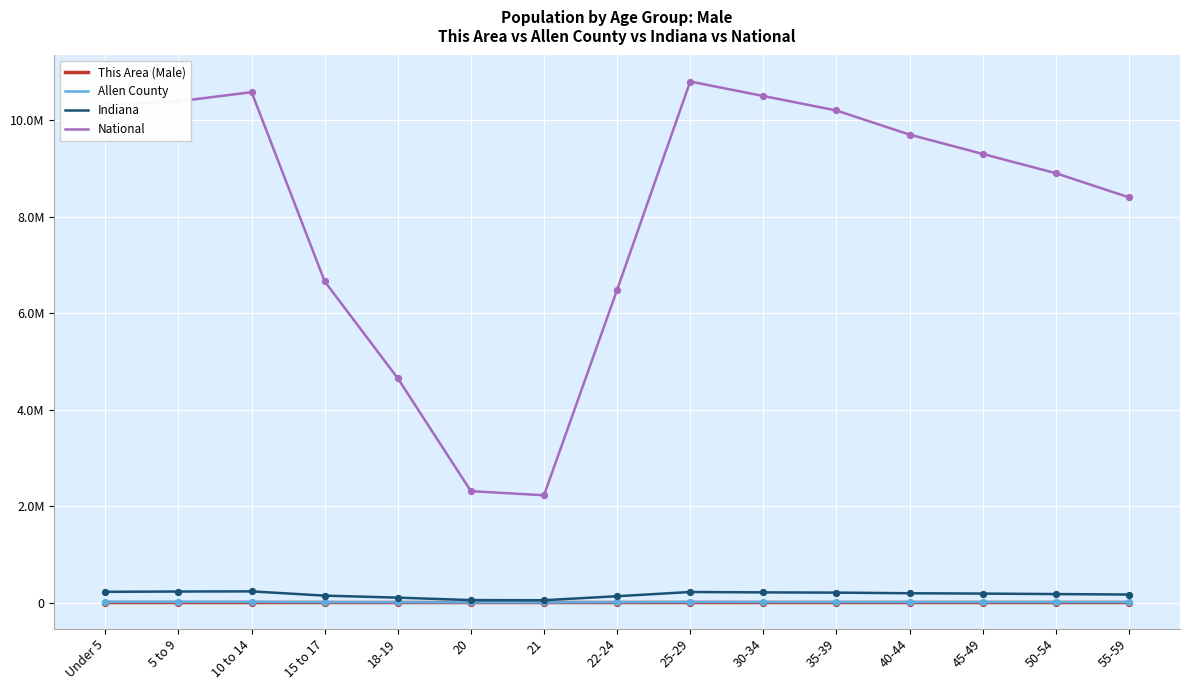

What are all the series names shown in the legend?

This Area (Male), Allen County, Indiana, National